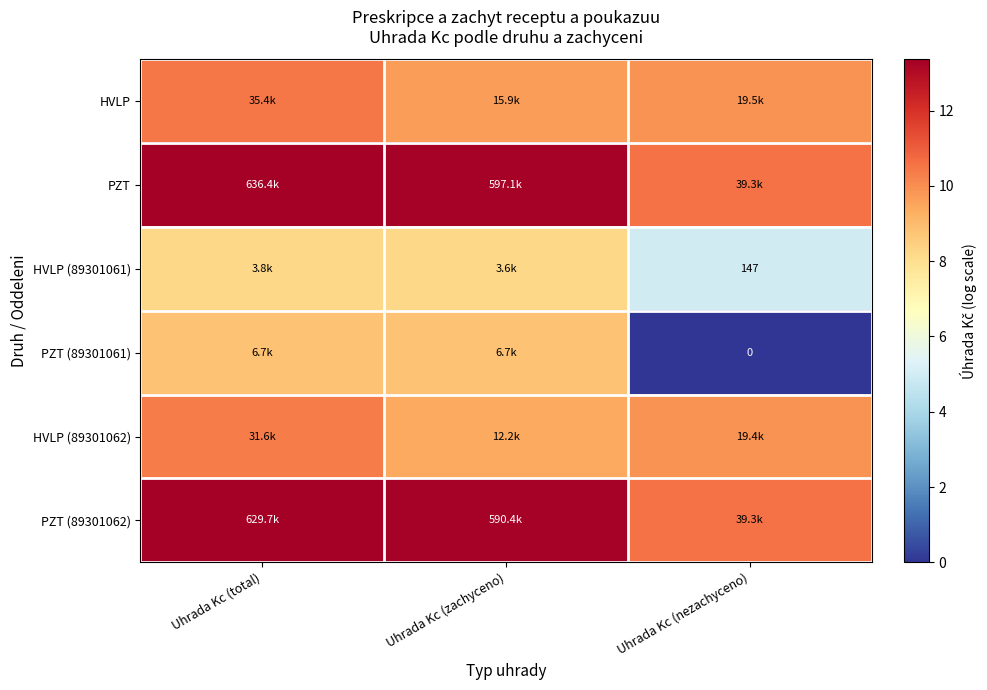

Is it true that PZT (89301061) equals 8.8 at Uhrada Kc (zachyceno)?

True